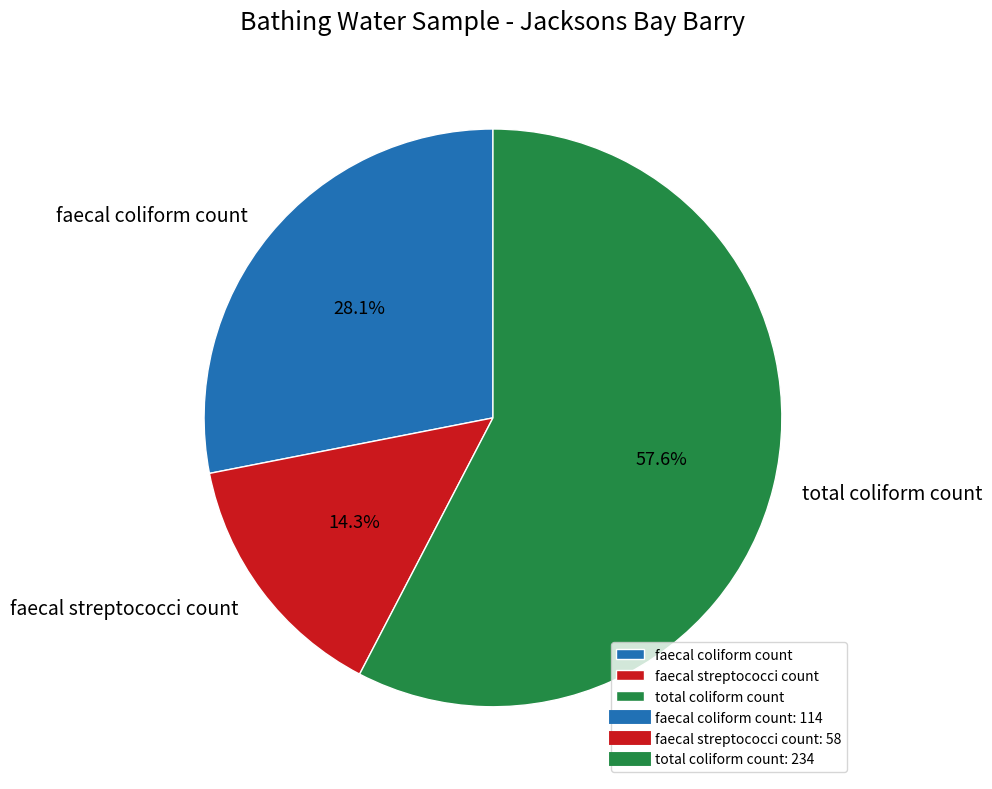

Between faecal coliform count and faecal streptococci count, which is larger?

faecal coliform count